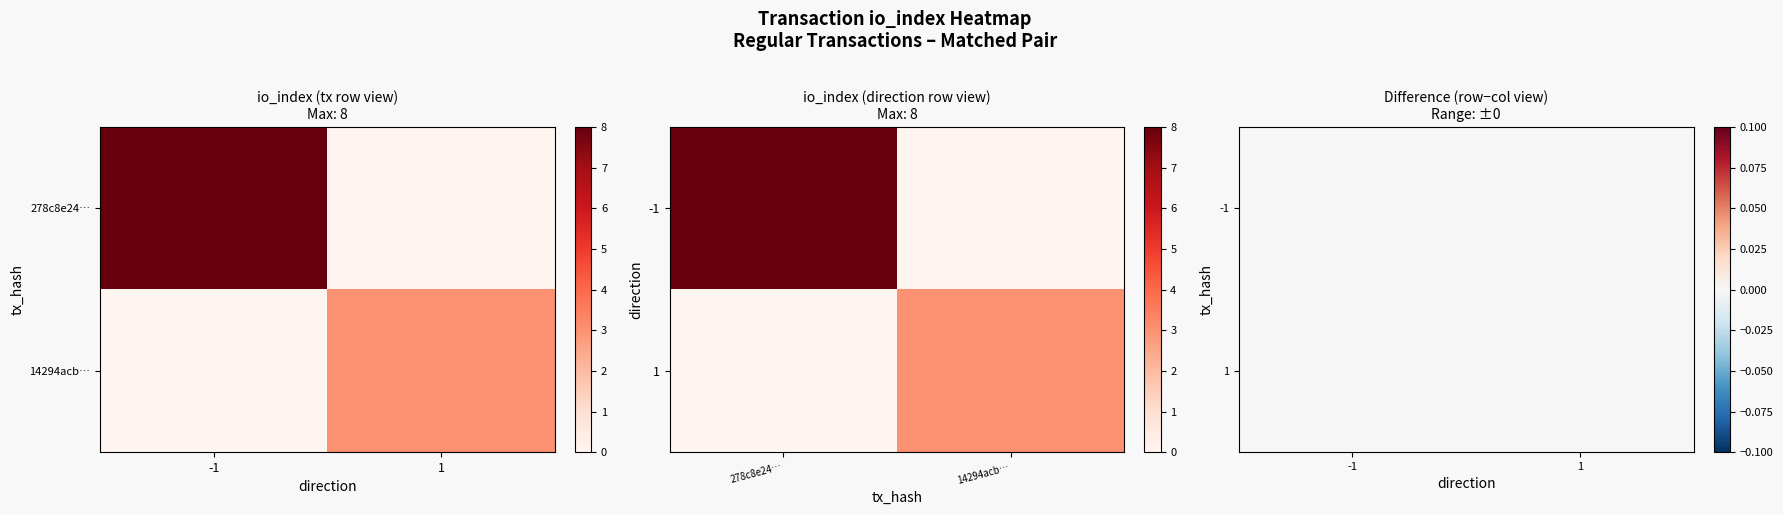

How many distinct data groups are displayed?

2